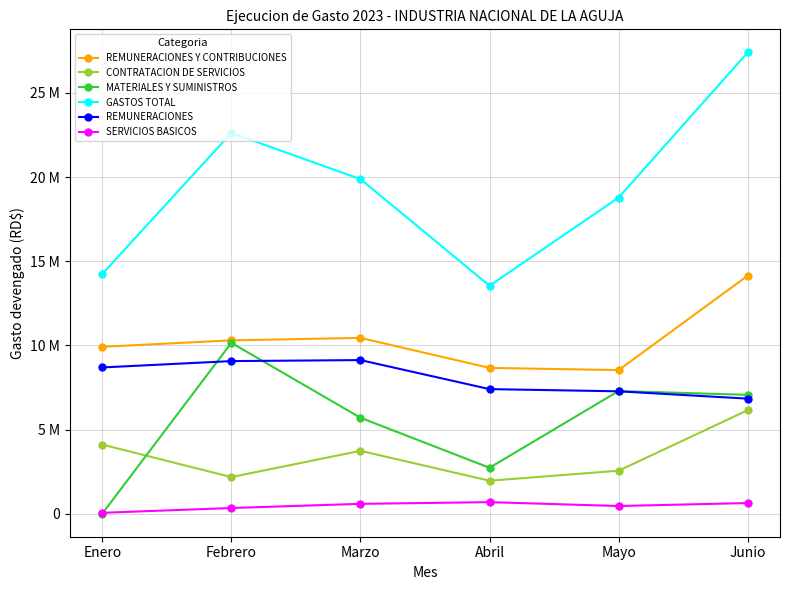

What is the minimum value for CONTRATACION DE SERVICIOS?

1956700.4